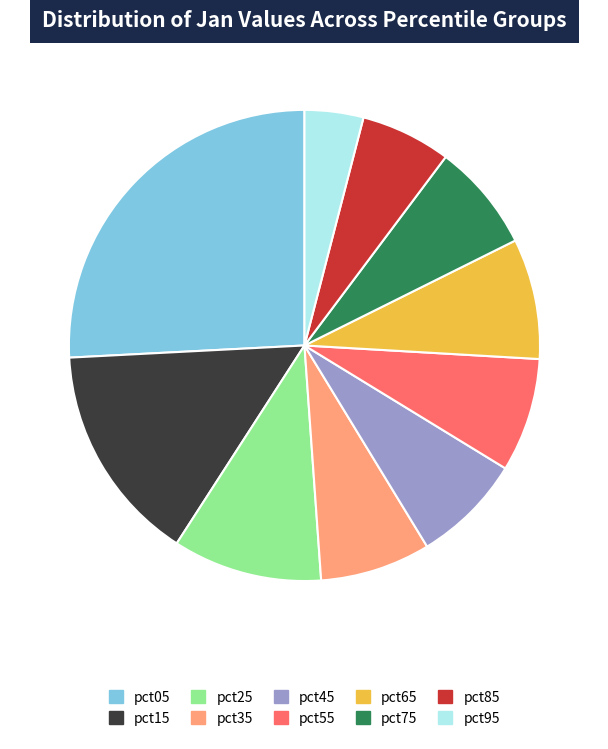

Is there a majority slice in this chart?

No